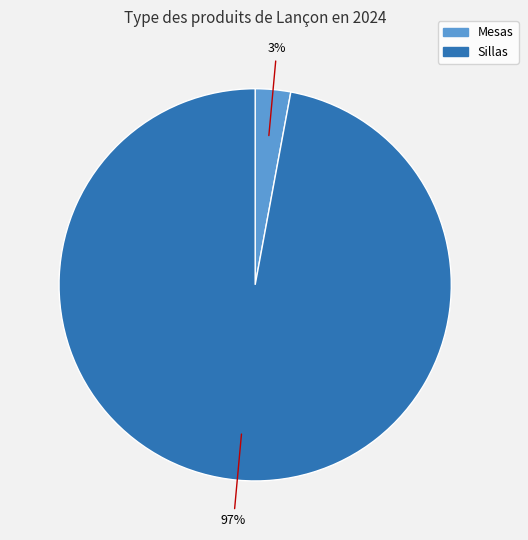

To the nearest percent, what is the difference between the largest and smallest slice percentages?

94%